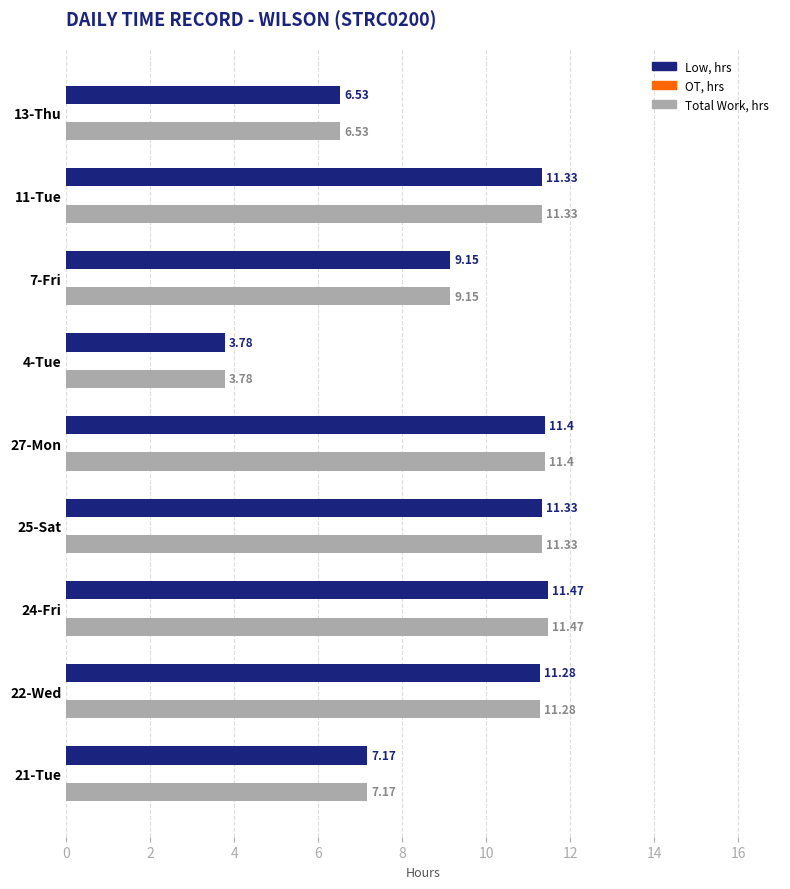

What is the total value across all series at 13-Thu?

13.1